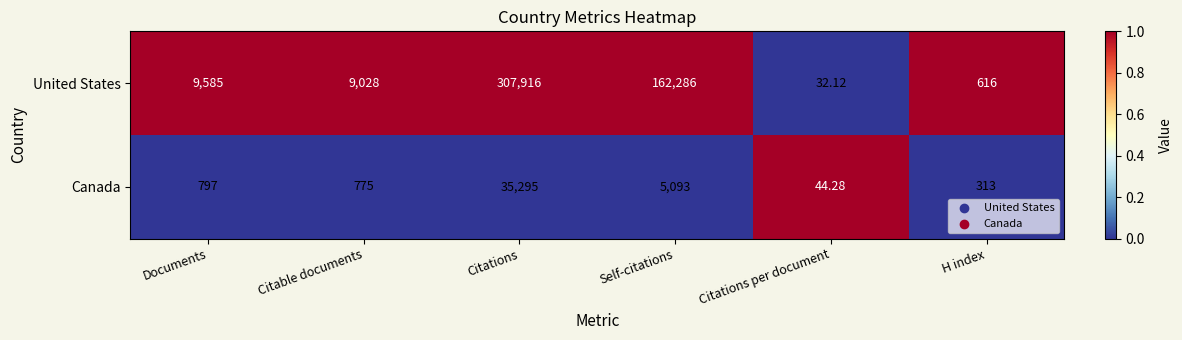

Which series has the widest spread of values?

United States